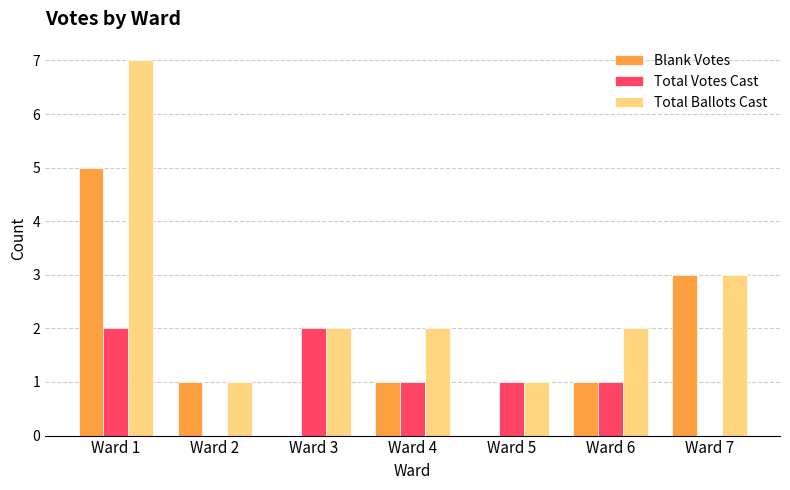

The Total Votes Cast series shows 1 at Ward 6. True or false?

True